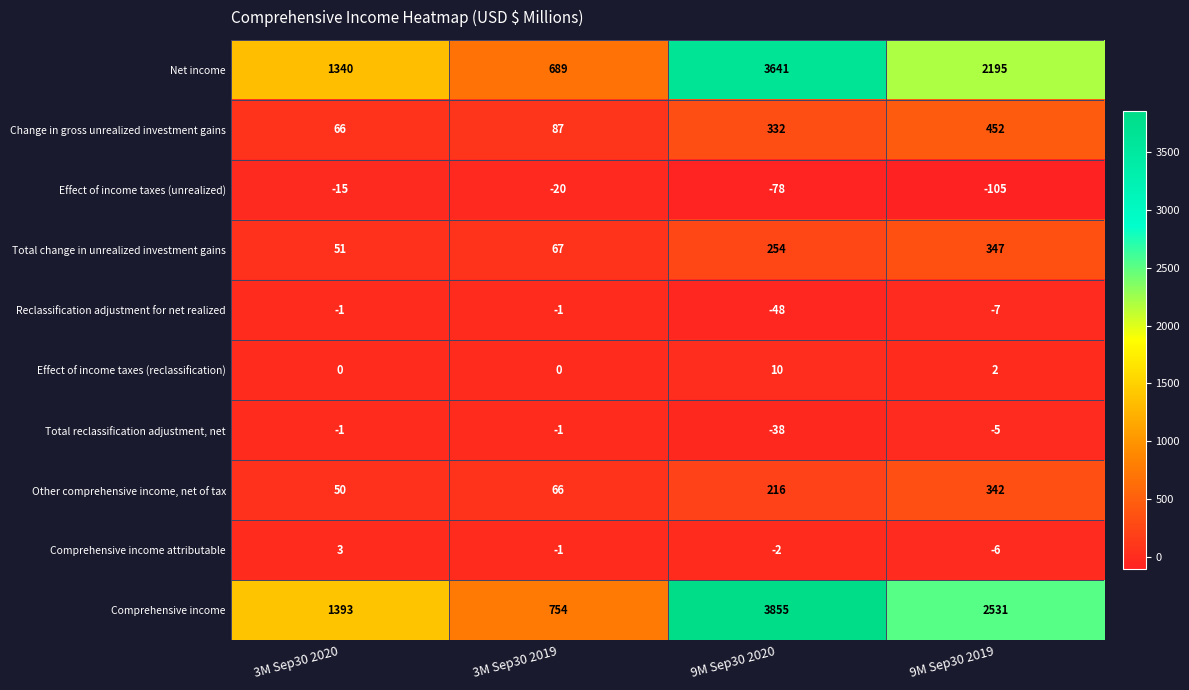

True or false: Change in gross unrealized investment gains has a value of 96 at 9M Sep30 2020.

False